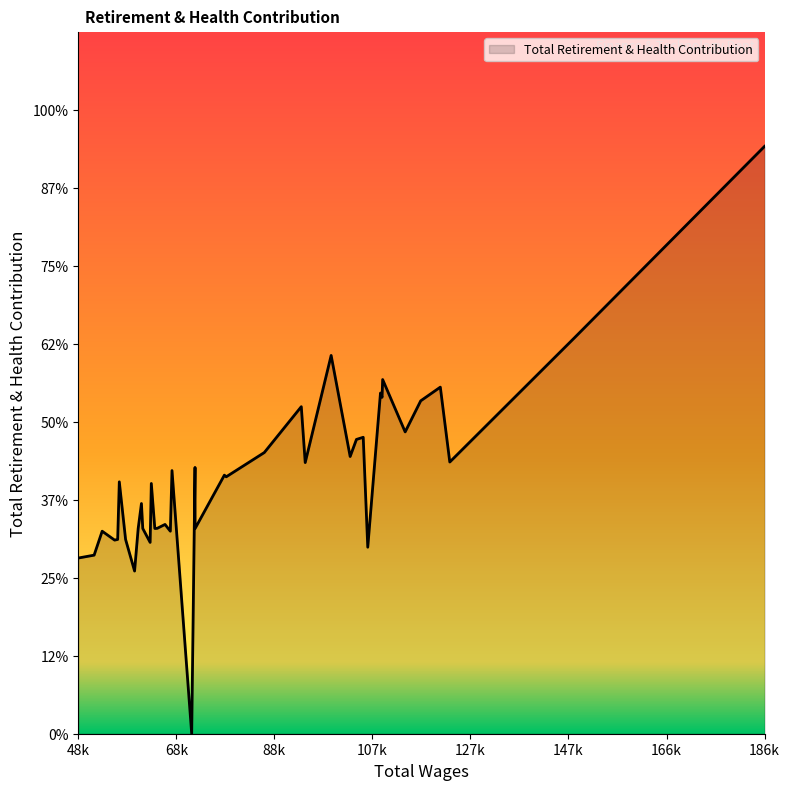

At which category does the data reach its first local peak?

3